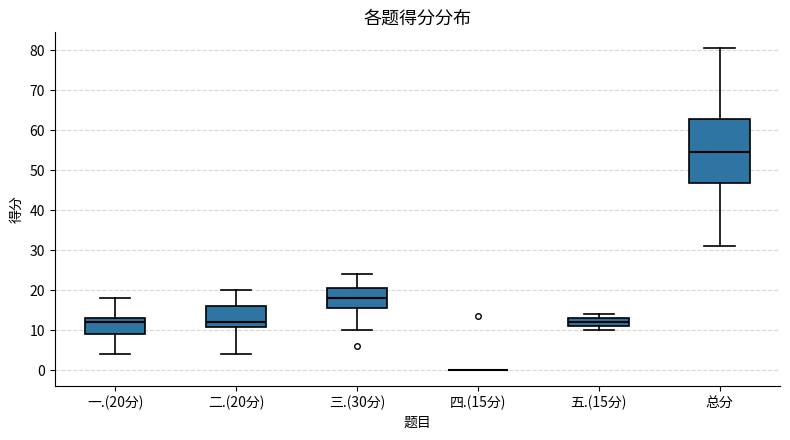

Reading left to right, read every box against the y-axis: the position of its median line, the range the box covers, and the ends of its whiskers. The values are not printed on the chart, so give them approximately, as read against the axis.

一.(20分): median 12, box 9 to 13, whiskers 4 to 18
二.(20分): median 12, box 11 to 16, whiskers 4 to 20
三.(30分): median 18, box 16 to 21, whiskers 10 to 24
四.(15分): box collapsed to a line at 0, whiskers 0 to 0
五.(15分): median 12, box 11 to 13, whiskers 10 to 14
总分: median 55, box 47 to 63, whiskers 31 to 81